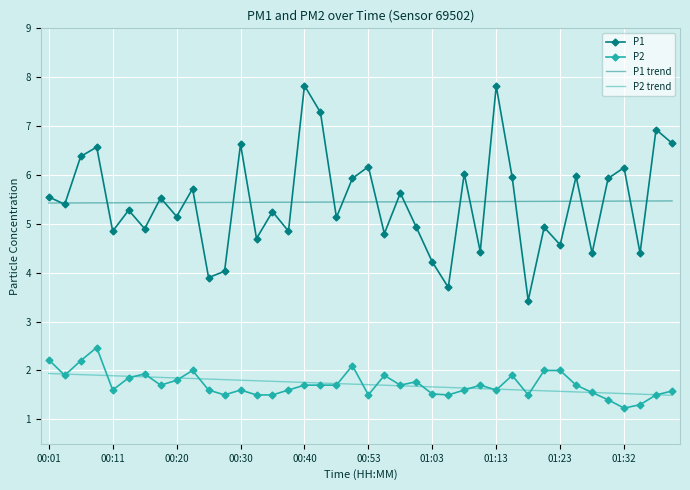

What is the lowest value of the P2 trend series?

1.5